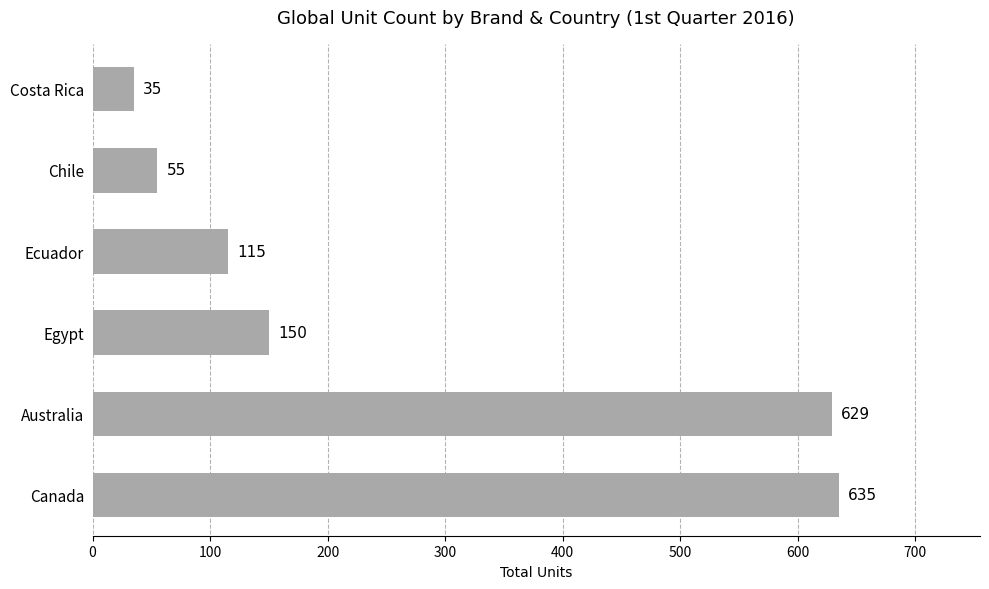

True or false: the data shows 311 at Canada.

False